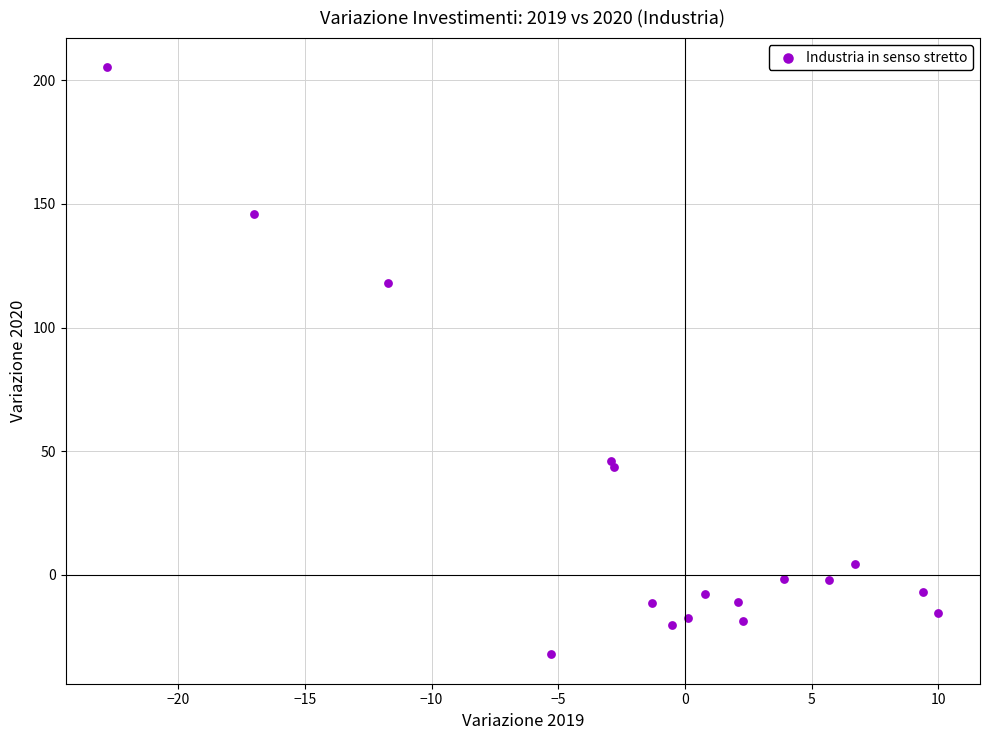

What Y value in the scatter plot is closest to 86?

118.1